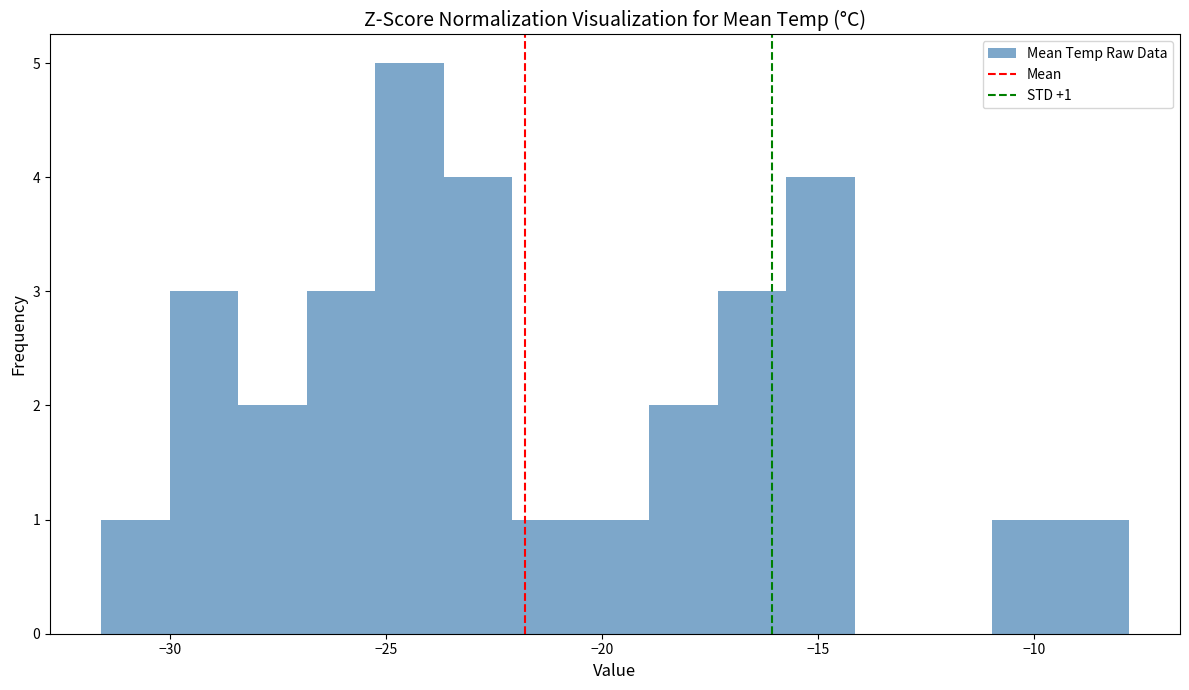

Read against the x-axis, roughly where is the centre of the tallest bar?

-24.5